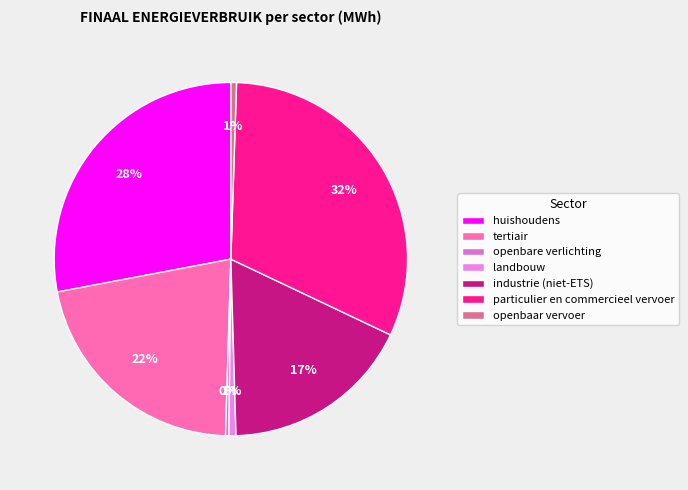

Which category has the biggest portion of the pie?

particulier en commercieel vervoer